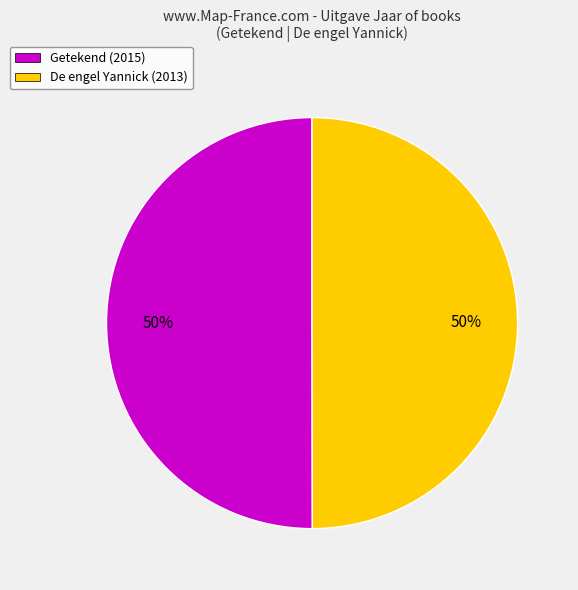

What is the ratio of the value at De engel Yannick (2013) to the value at Getekend (2015)?

1.0